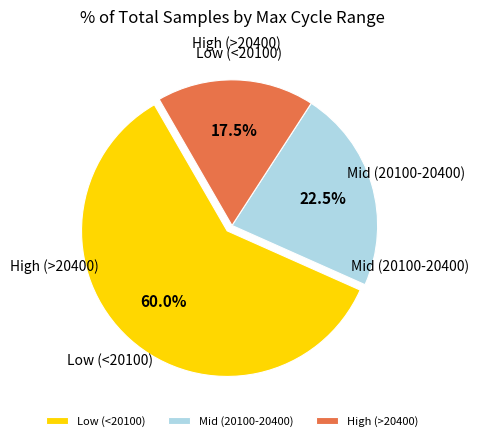

What percentage is NOT represented by Mid (20100-20400)?

77.5%